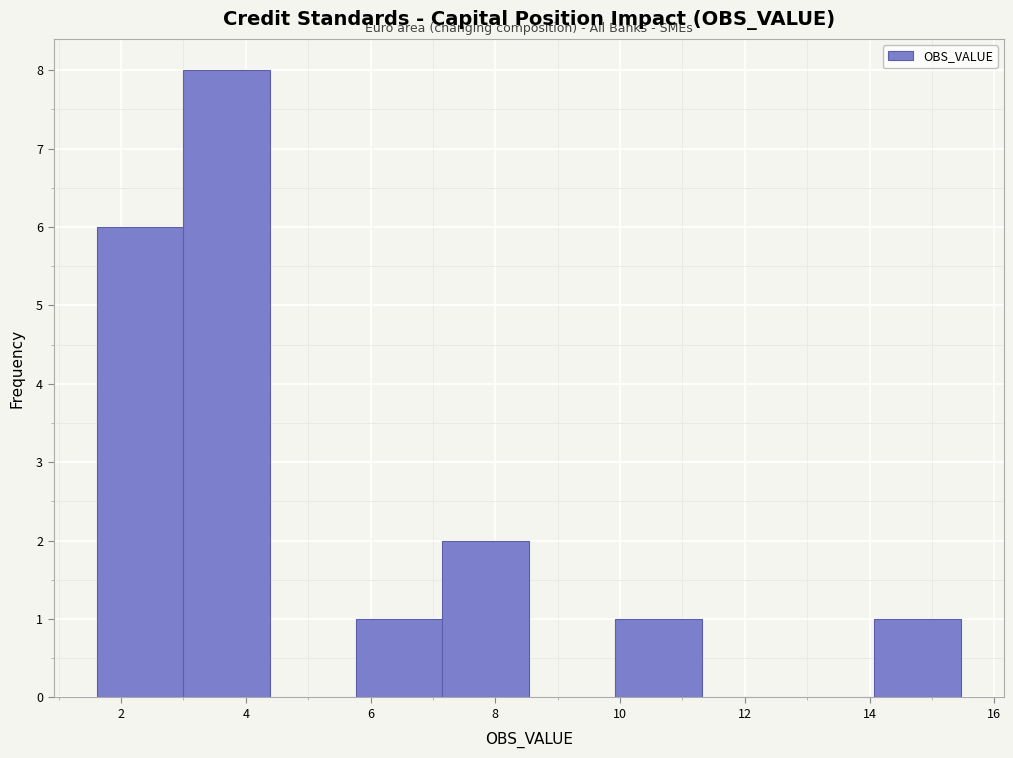

Reading left to right, list every bar in this chart as the range it spans on the x-axis followed by its height. Neither the bar edges nor the heights are printed on the chart, so give them approximately, as read against the axes.

1.6 to 3.0: 6
3.0 to 4.4: 8
4.4 to 5.8: 0
5.8 to 7.2: 1
7.2 to 8.6: 2
8.6 to 10.0: 0
10.0 to 11.4: 1
11.4 to 12.6: 0
12.6 to 14.0: 0
14.0 to 15.4: 1